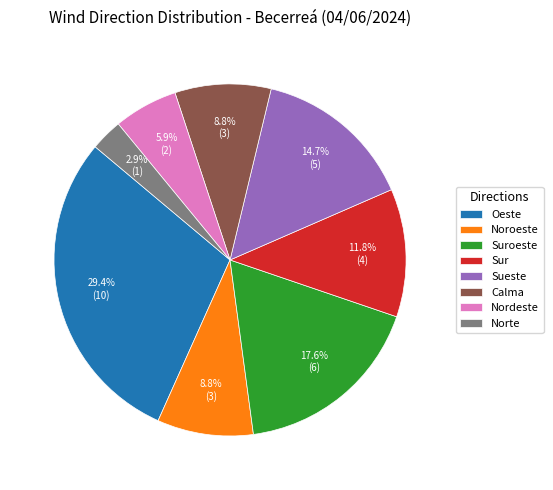

Which category has the biggest portion of the pie?

Oeste